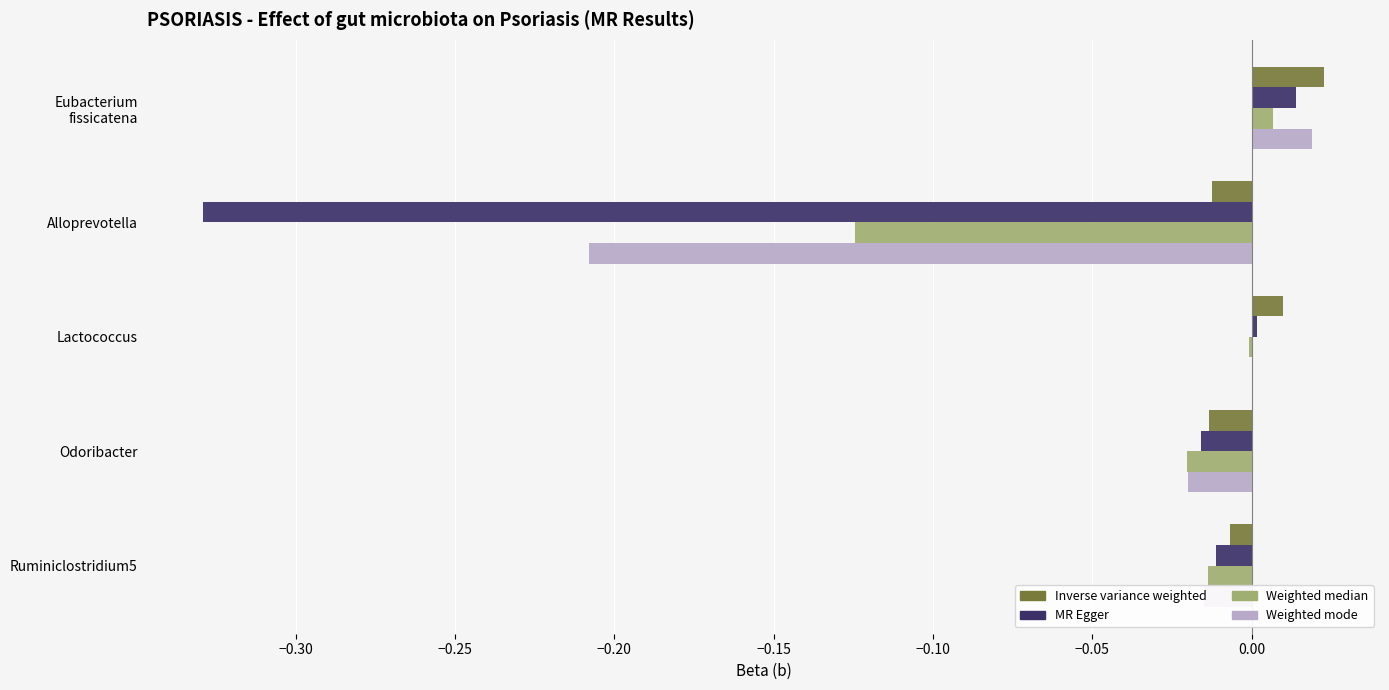

Between Alloprevotella and Ruminiclostridium5, which series saw the biggest shift?

MR Egger